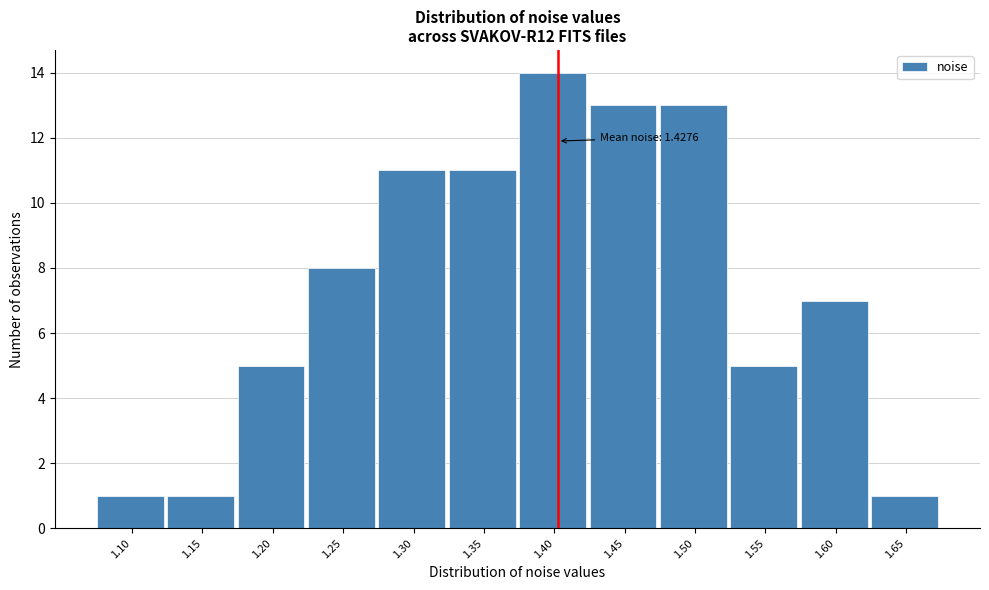

Reading left to right, extract all data points from this chart.

1.10=1	1.15=1	1.20=5	1.25=8	1.30=11	1.35=11	1.40=14	1.45=13	1.50=13	1.55=5	1.60=7	1.65=1